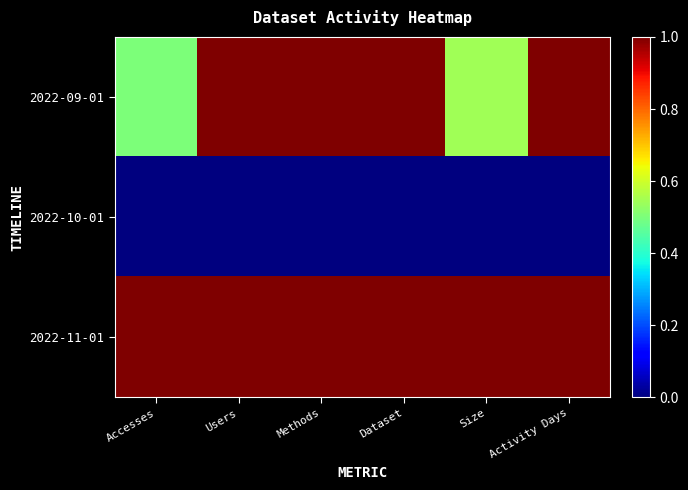

Reading right to left, list all the values displayed in this chart.

2022-09-01: Activity Days=1.0	Size=0.5	Dataset=1.0	Methods=1.0	Users=1.0	Accesses=0.5
2022-10-01: Activity Days=0.0	Size=0.0	Dataset=0.0	Methods=0.0	Users=0.0	Accesses=0.0
2022-11-01: Activity Days=1.0	Size=1.0	Dataset=1.0	Methods=1.0	Users=1.0	Accesses=1.0